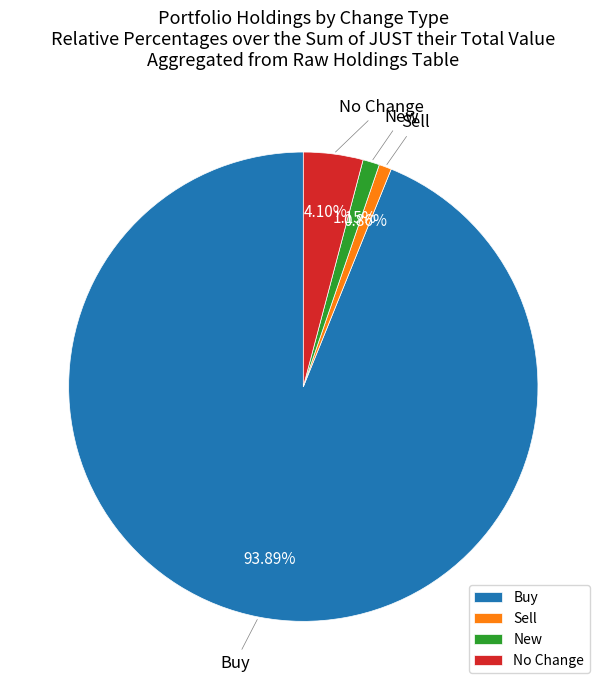

What is the total percentage of No Change and Buy?

98.0%